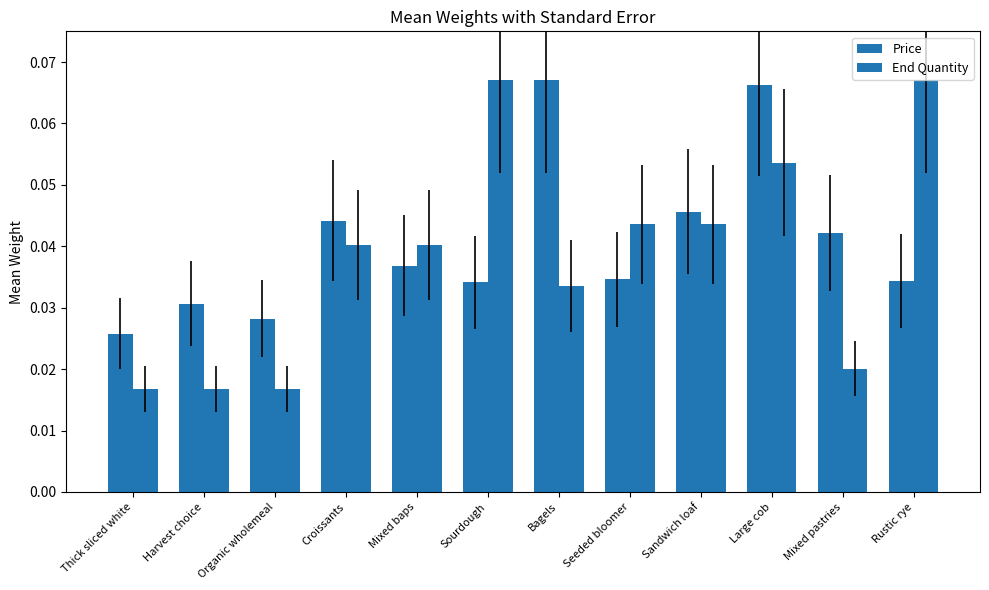

How many groups of bars are there?

12